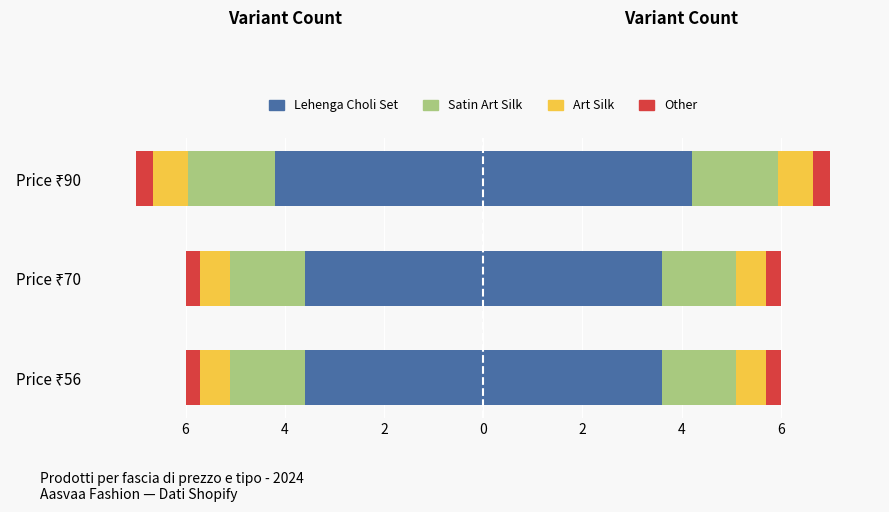

Which series changed the most between Price ₹56 and Price ₹70?

Lehenga Choli Set